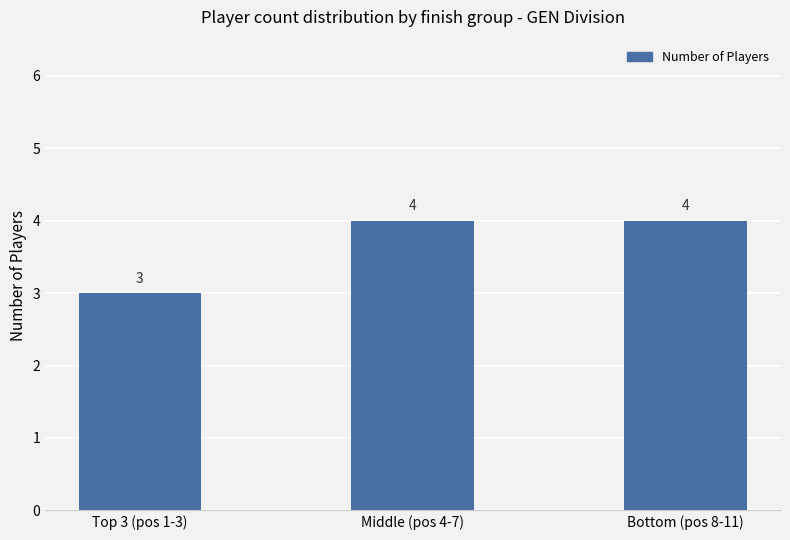

Reading left to right, transcribe all the data shown in this chart.

3	4	4